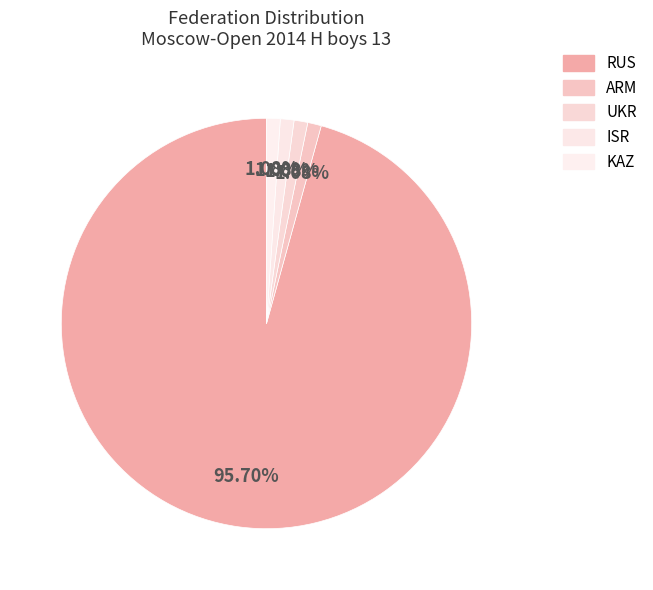

What is the total percentage of ARM and KAZ?

2.2%